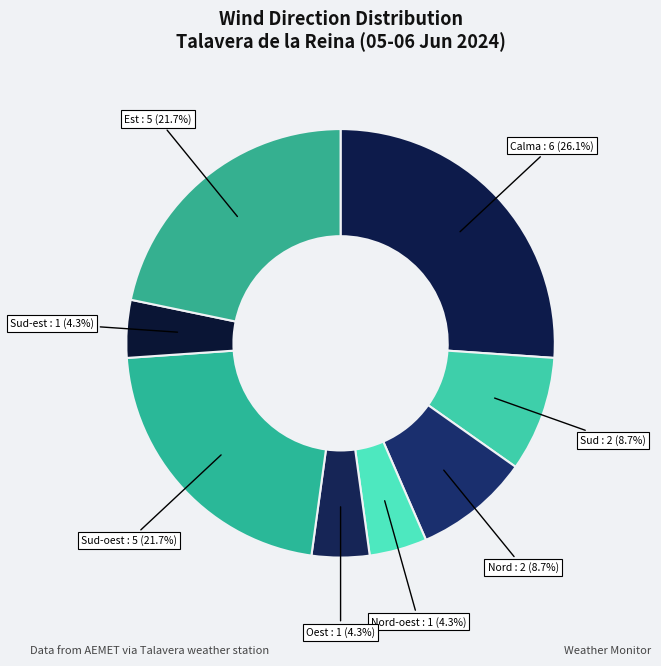

Approximately how many times larger is the value at Sud : 2 (8.7%) compared to Calma : 6 (26.1%)?

0.3